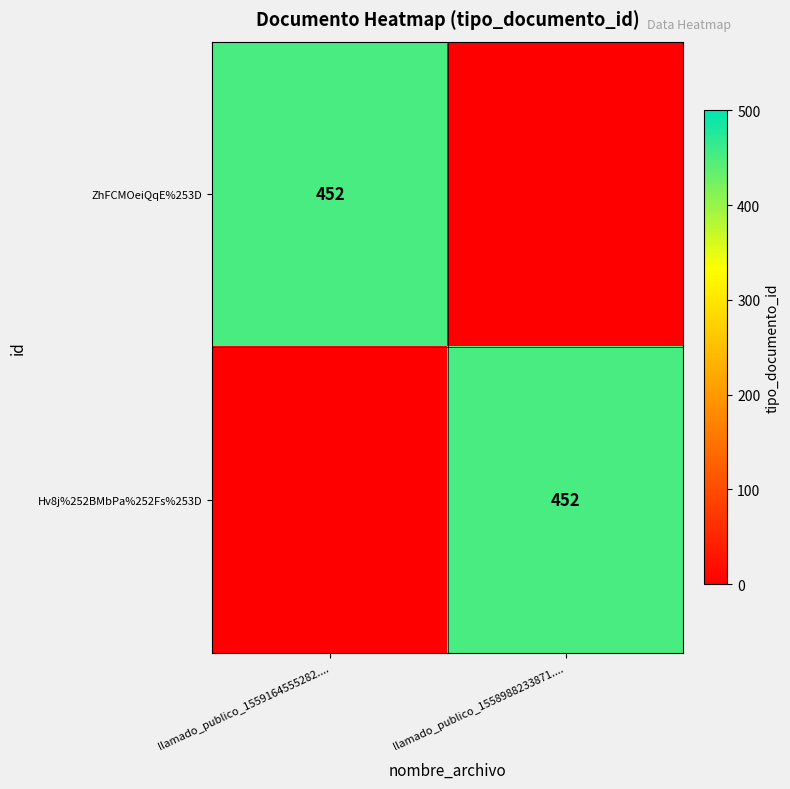

The value of Hv8j%252BMbPa%252Fs%253D at llamado_publico_1558988233871.... is 636. True or false?

False